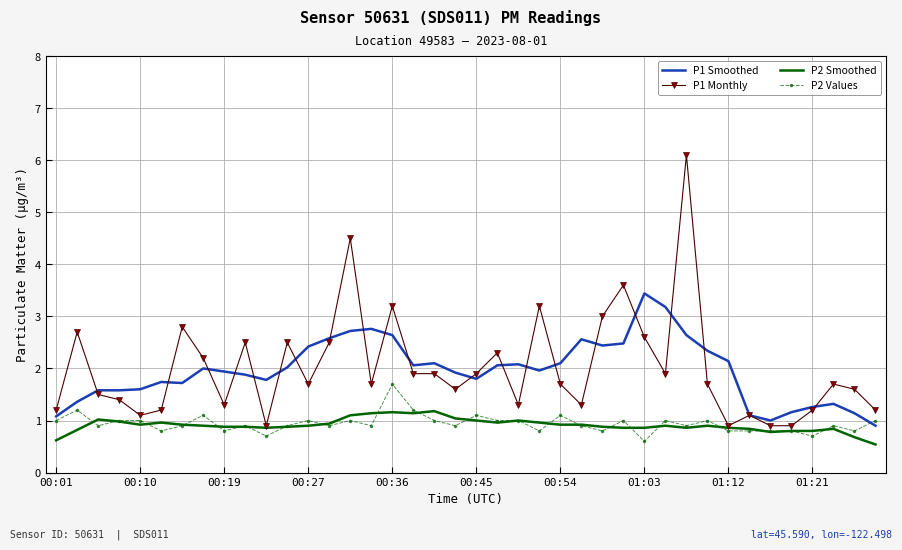

What is the average value of the P1 Monthly series?

2.0